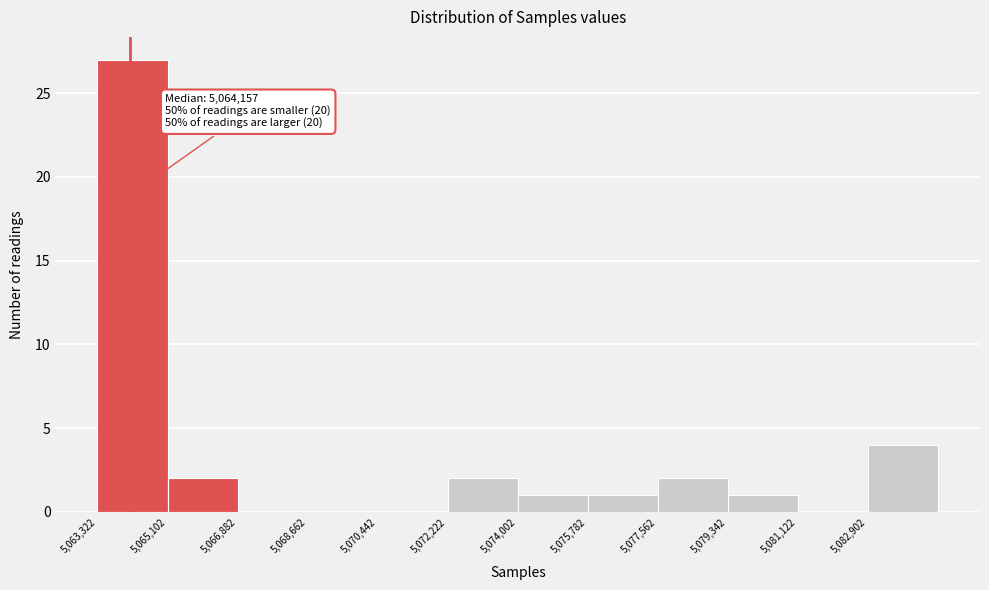

Over which range of the x-axis is the bar tallest?

5063400 to 5065200